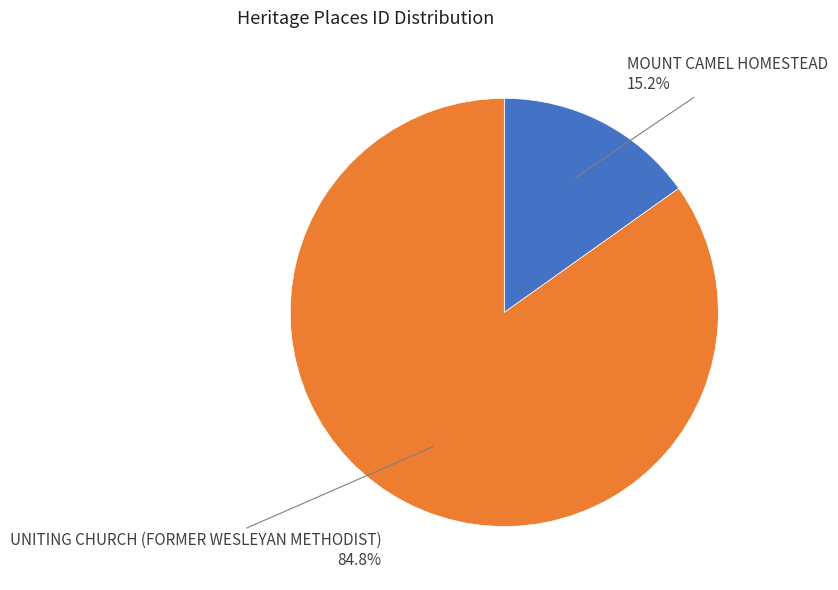

Does any single category account for the majority?

Yes